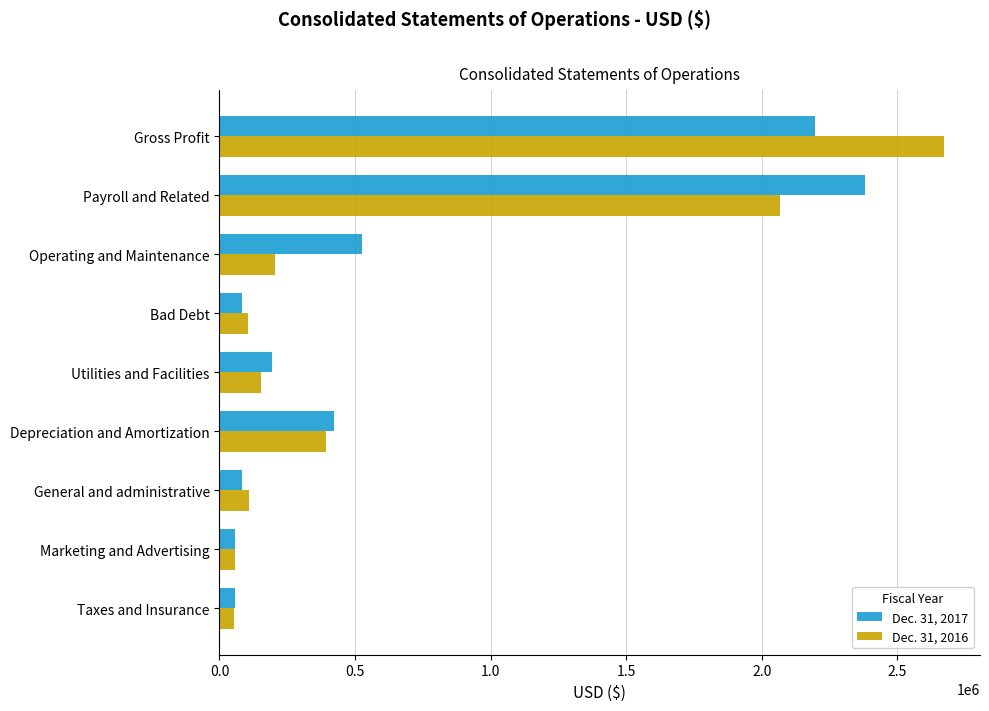

At which category is the sum across all series the highest?

Gross Profit